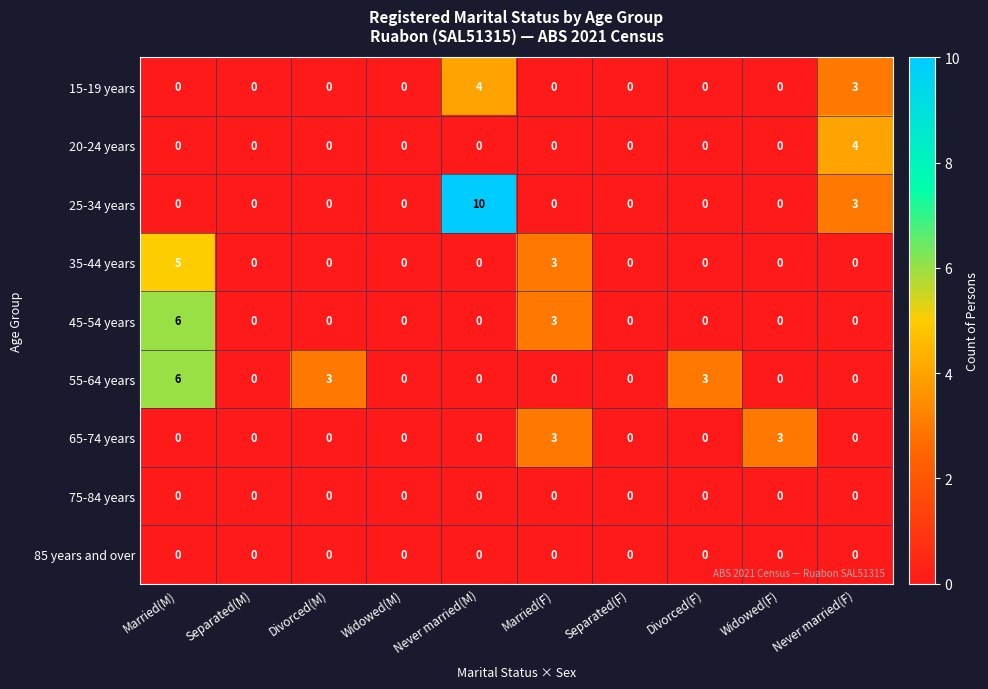

How many data points does each series have?

10